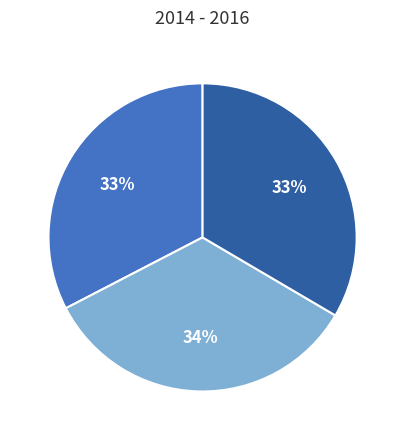

To the nearest percent, what is the difference between the largest and smallest slice percentages?

1%